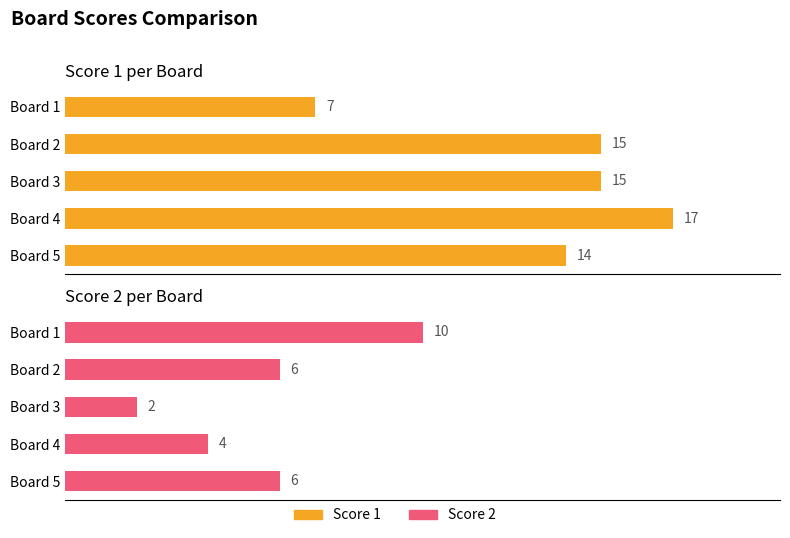

Between Board 2 and Board 3, which series saw the biggest shift?

Score 2